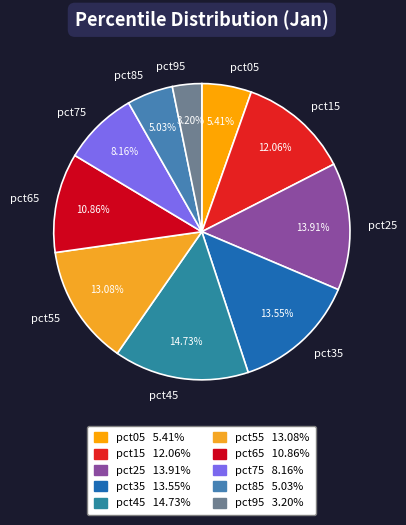

To the nearest percent, what is the difference between the largest and smallest slice percentages?

12%